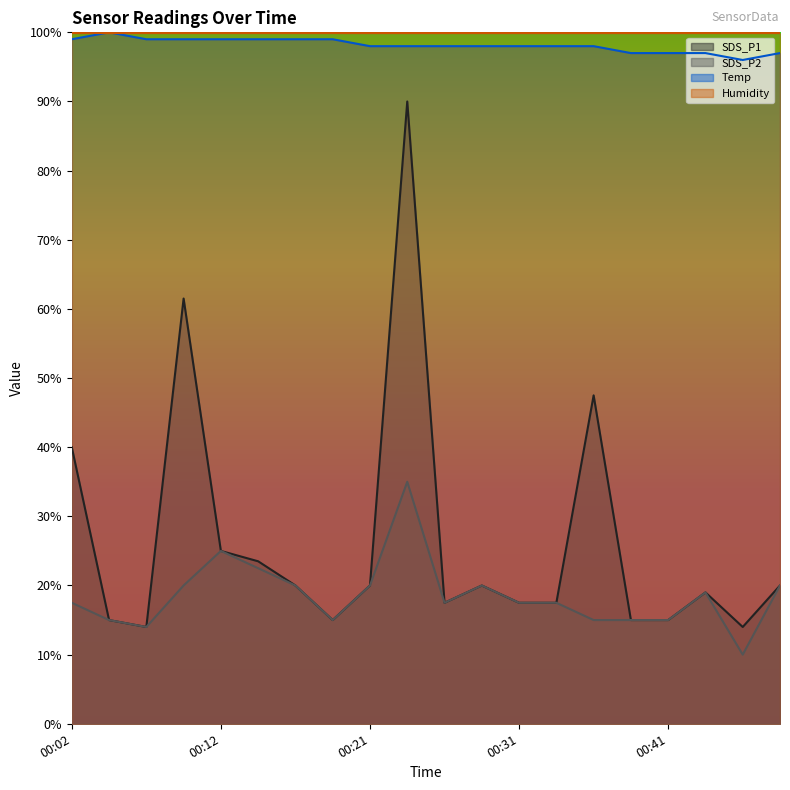

True or false: SDS_P2 has more than 0 points higher than both neighbors.

True